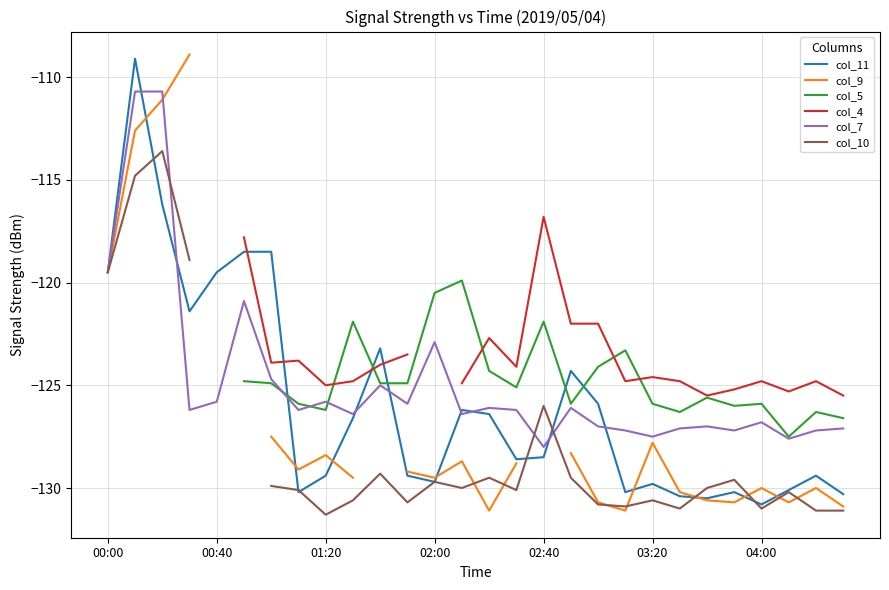

What is the value of the col_7 point at the 15th from the left?

-126.1